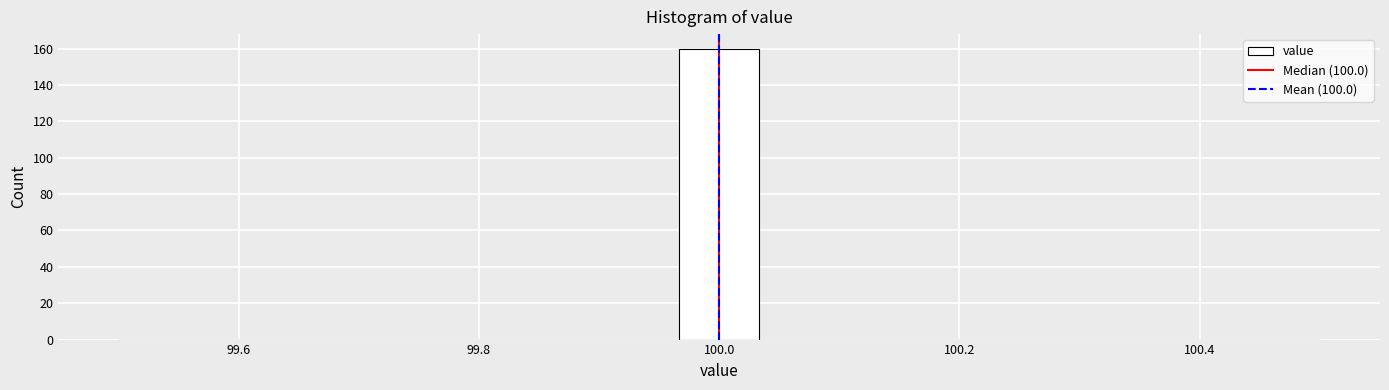

Around what value on the x-axis is the tallest bar? Give the approximate position of its centre, as read against the axis.

100.00